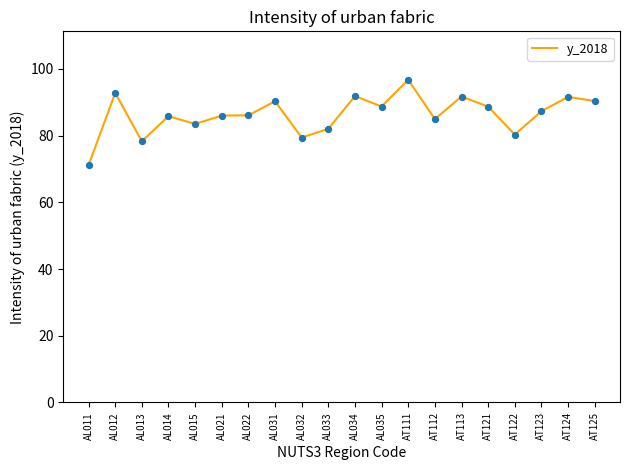

What is the ratio of the value at AT112 to the value at AT125?

0.9